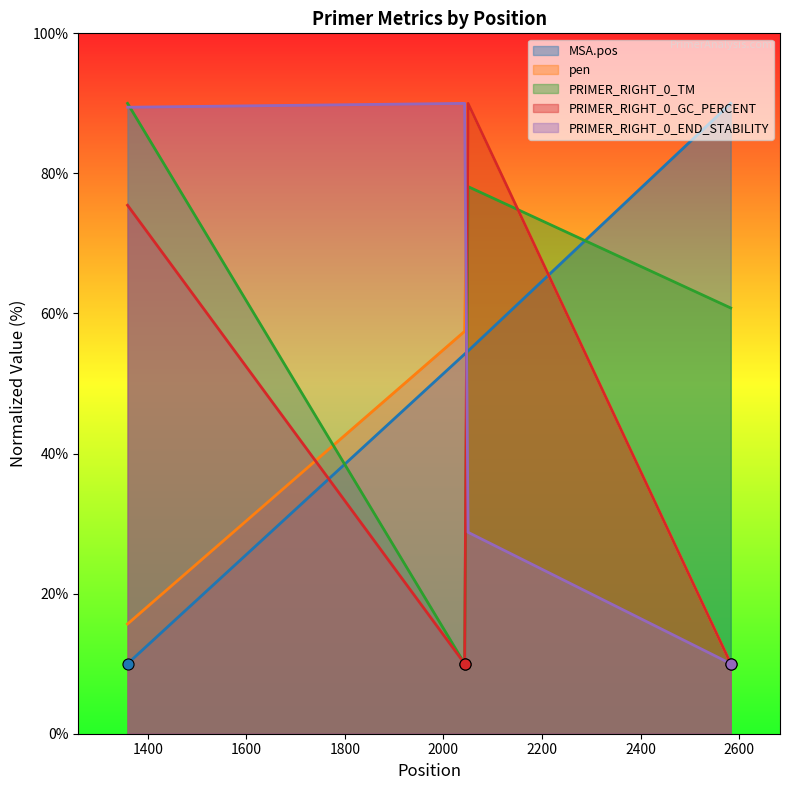

The pen series shows 15.7 at 1359. True or false?

True